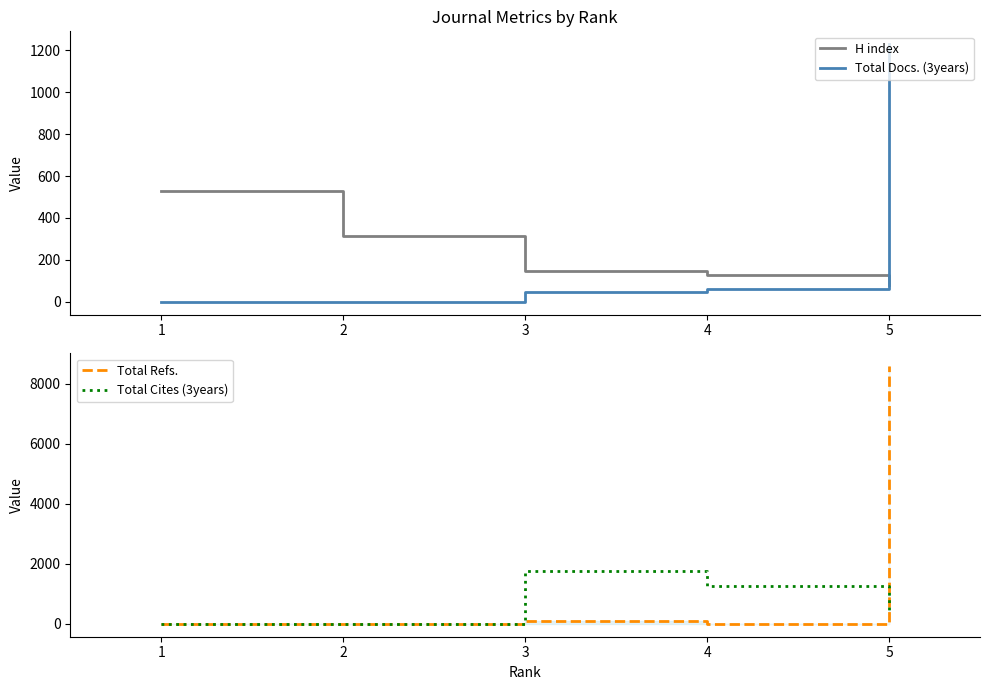

Does the chart display data point markers on the line(s)?

No